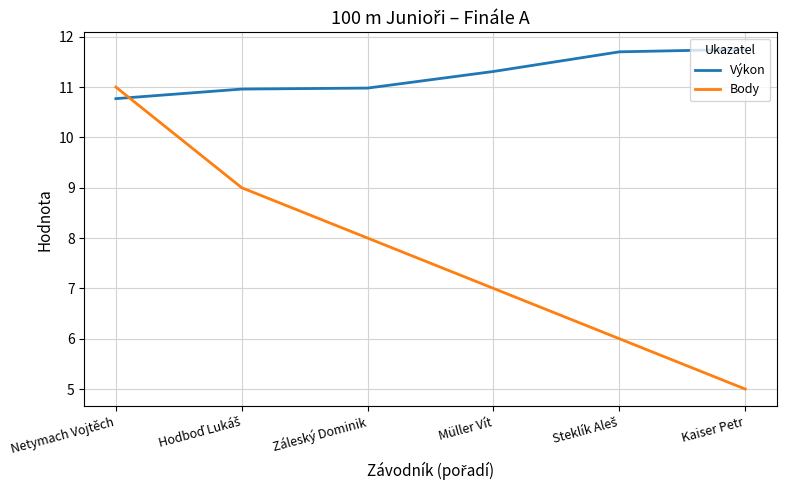

What is the lowest value of the Výkon series?

10.8